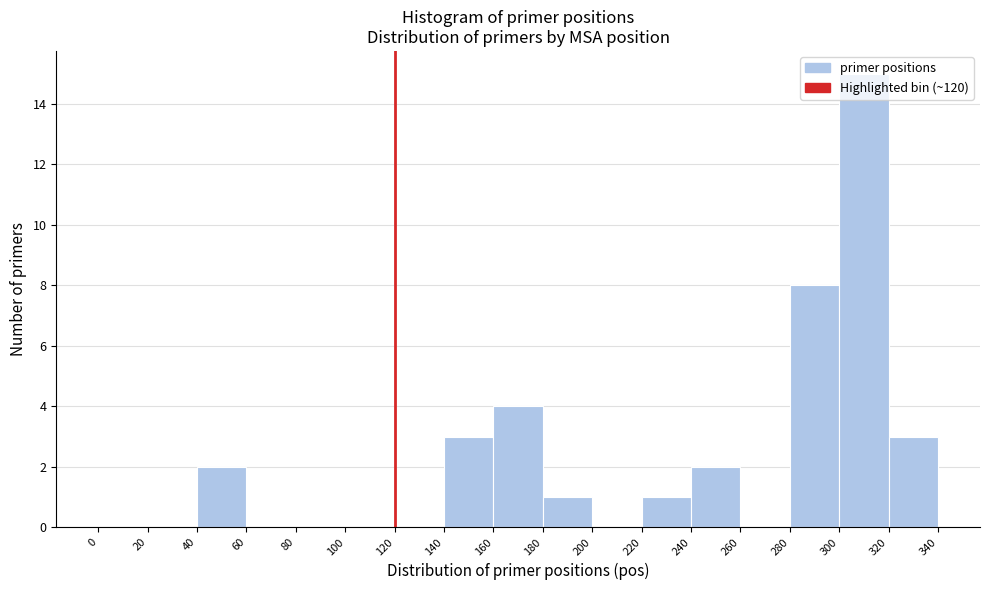

How tall is the bar that spans 220 to 240 on the x-axis? The values are not printed on the chart, so give them approximately, as read against the axis.

1